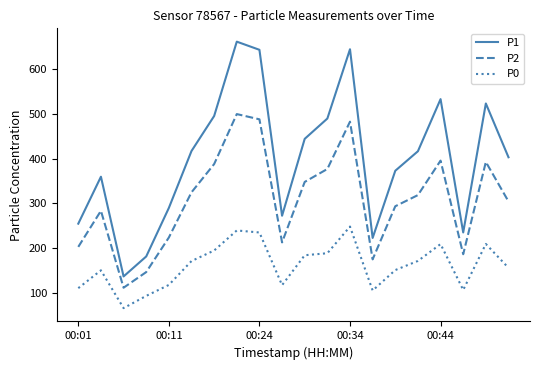

True or false: P2 and P0 cross at least once.

False